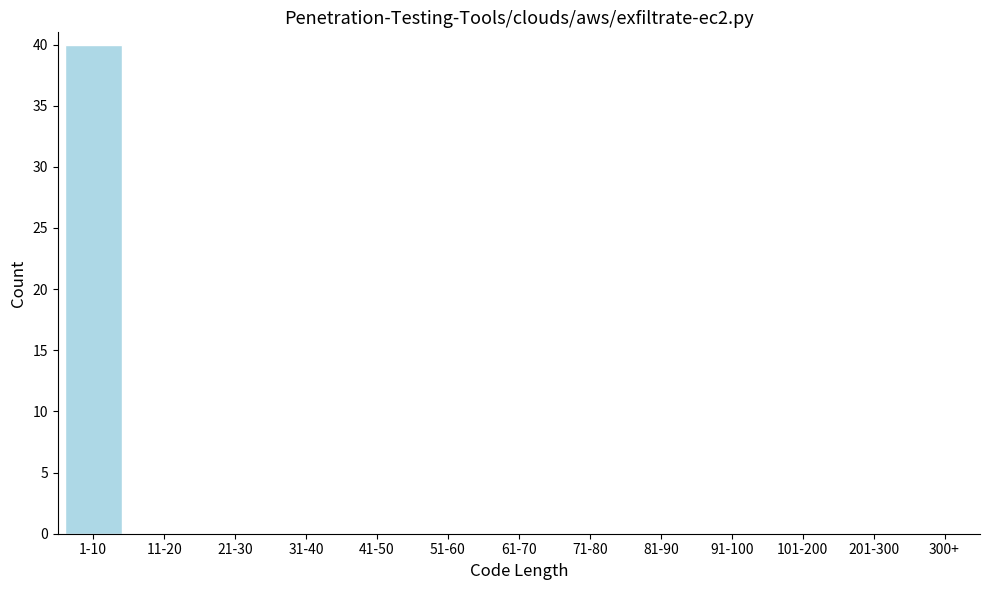

Reading right to left, what are all the values shown in this chart?

300+=0	201-300=0	101-200=0	91-100=0	81-90=0	71-80=0	61-70=0	51-60=0	41-50=0	31-40=0	21-30=0	11-20=0	1-10=40